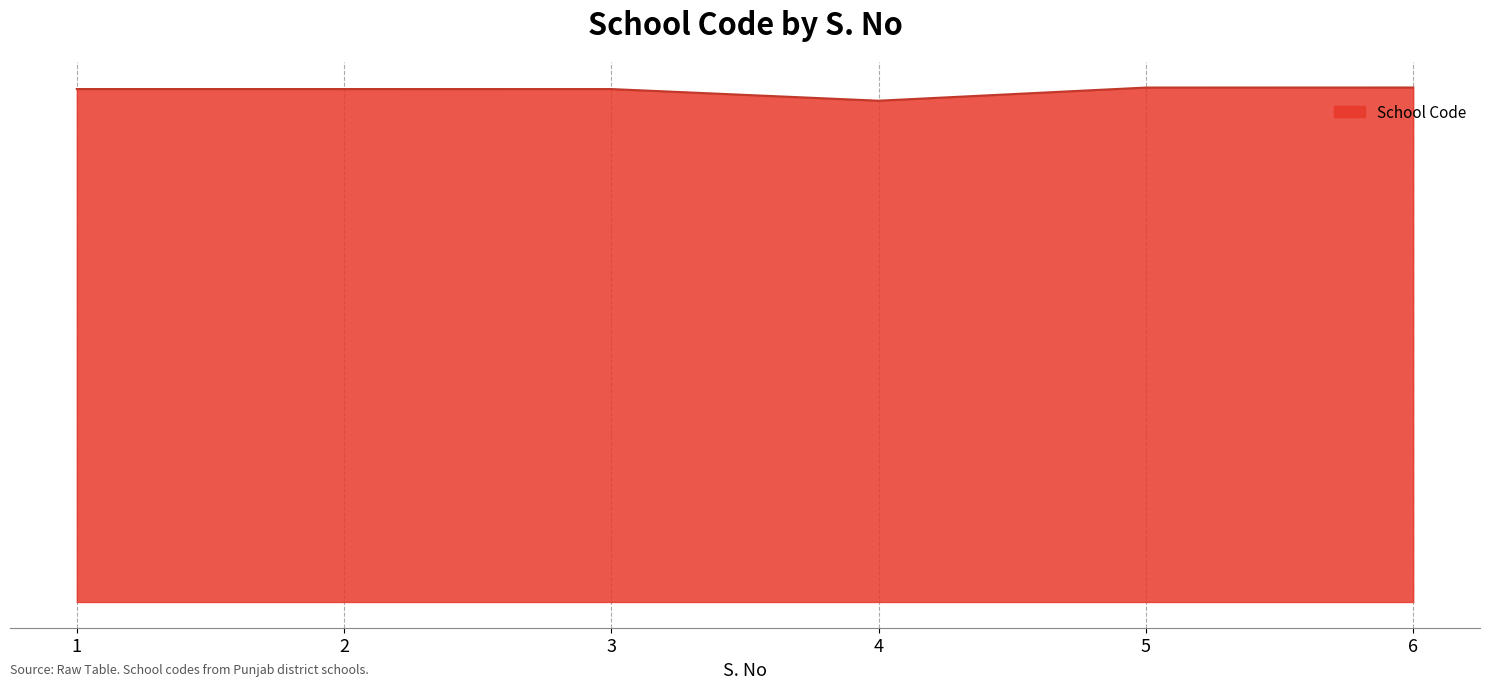

List the labels in order of value, largest first.

6, 5, 2, 1, 3, 4